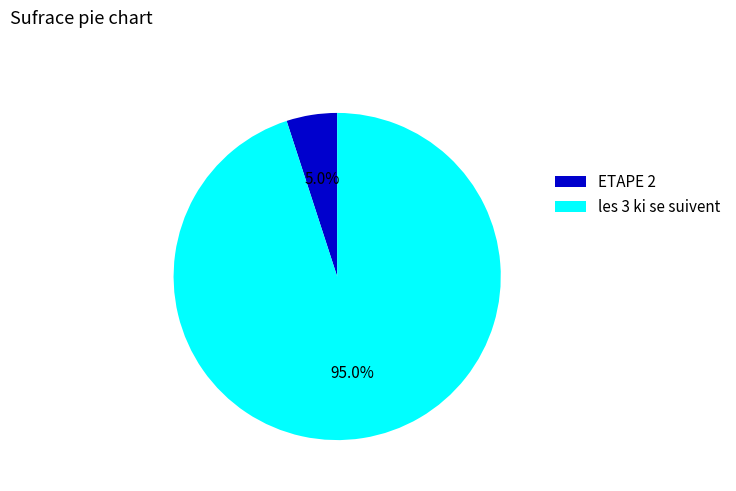

To the nearest percent, what is the average slice percentage?

50%